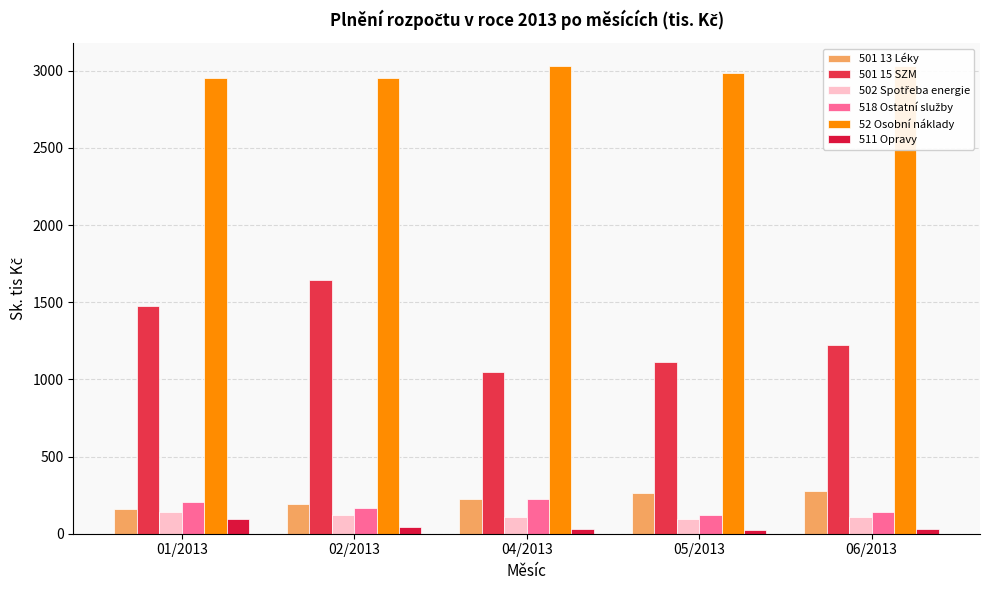

List the labels in order of 502 Spotřeba energie value, smallest first.

05/2013, 06/2013, 04/2013, 02/2013, 01/2013